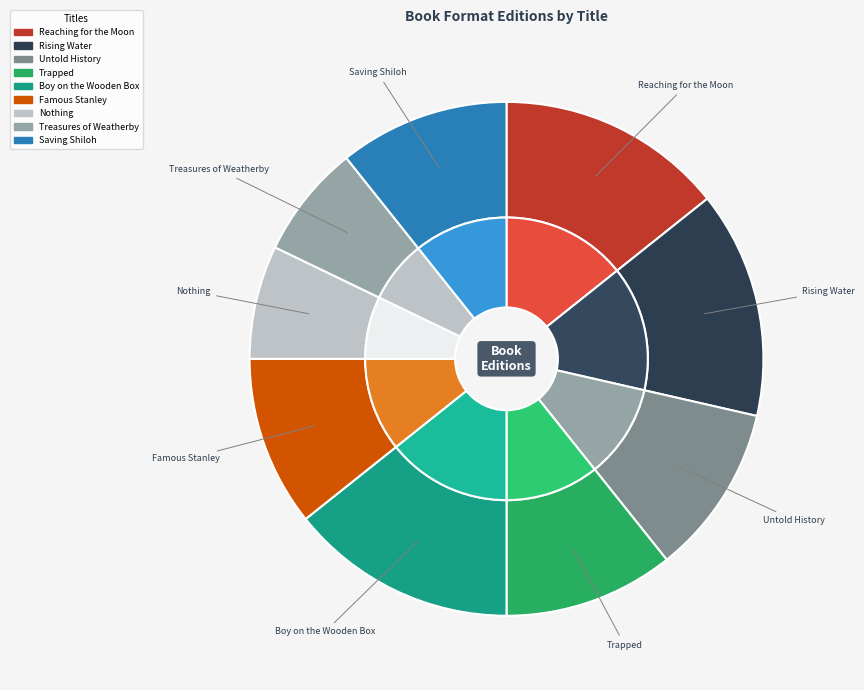

To the nearest percent, what is the average slice percentage?

11%